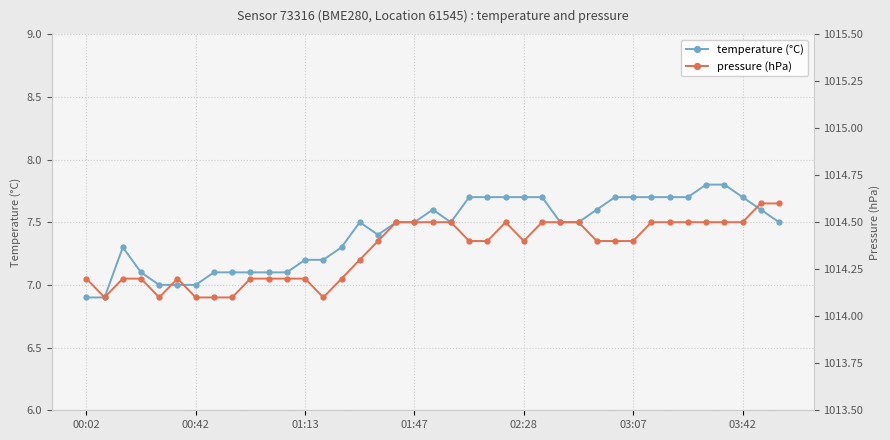

What is the minimum value for temperature (°C)?

6.9